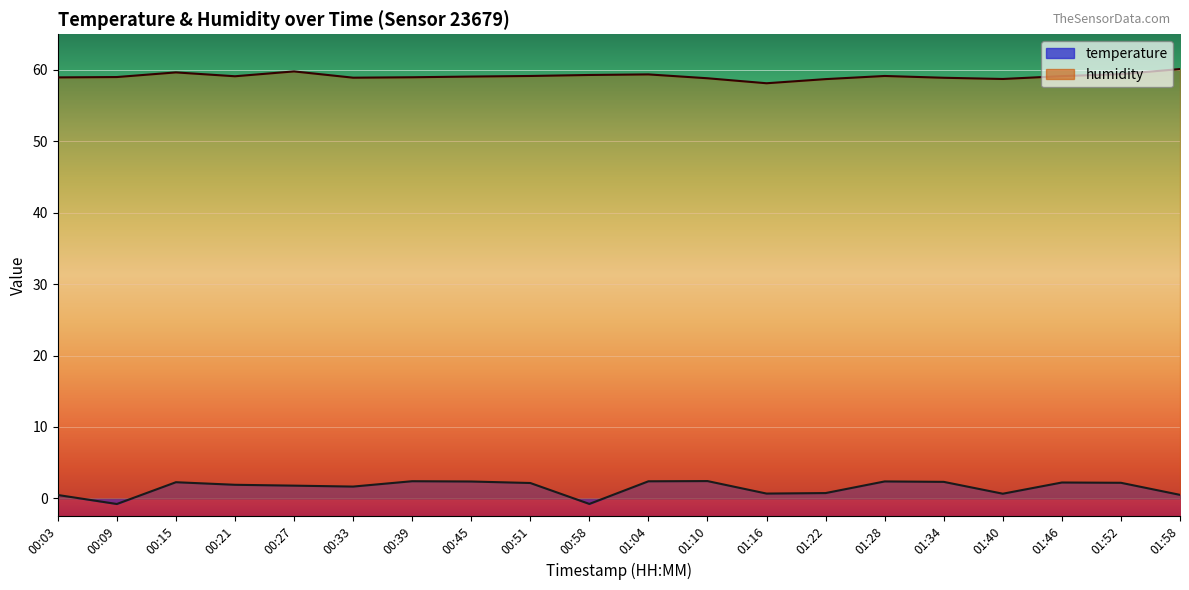

Reading left to right, transcribe all the data shown in this chart.

temperature: 00:03=0.5	00:09=-0.8	00:15=2.2	00:21=1.9	00:27=1.8	00:33=1.6	00:39=2.4	00:45=2.4	00:51=2.1	00:58=-0.8	01:04=2.4	01:10=2.4	01:16=0.7	01:22=0.7	01:28=2.4	01:34=2.3	01:40=0.6	01:46=2.2	01:52=2.2	01:58=0.5
humidity: 00:03=59.0	00:09=59.0	00:15=59.7	00:21=59.1	00:27=59.8	00:33=58.9	00:39=59.0	00:45=59.1	00:51=59.2	00:58=59.3	01:04=59.4	01:10=58.8	01:16=58.1	01:22=58.7	01:28=59.2	01:34=58.9	01:40=58.7	01:46=59.1	01:52=59.4	01:58=60.1